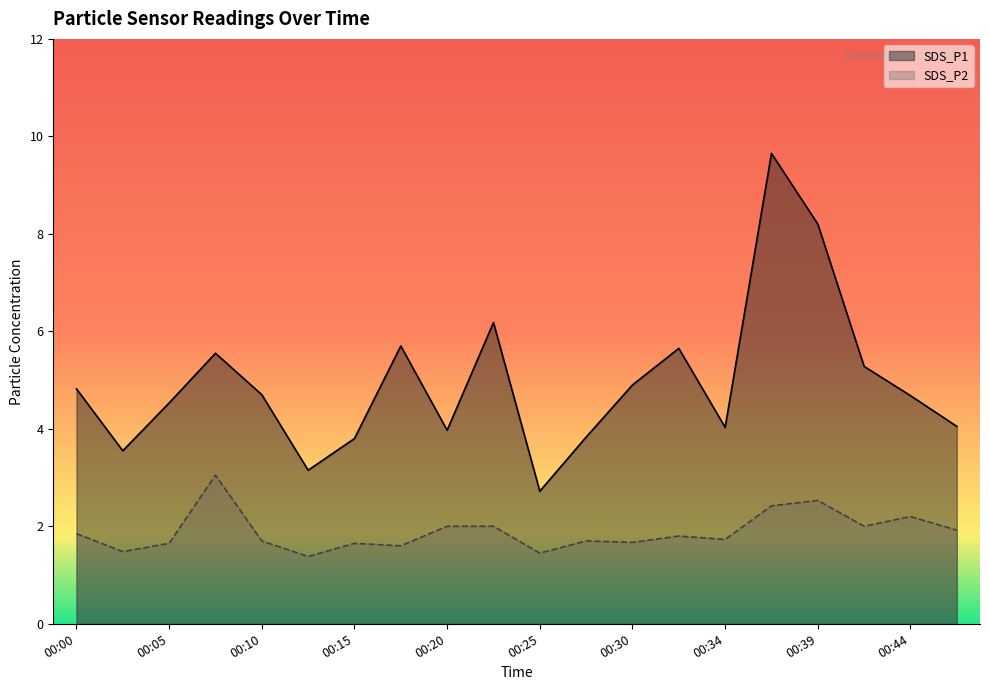

What is the minimum value for SDS_P2?

1.4